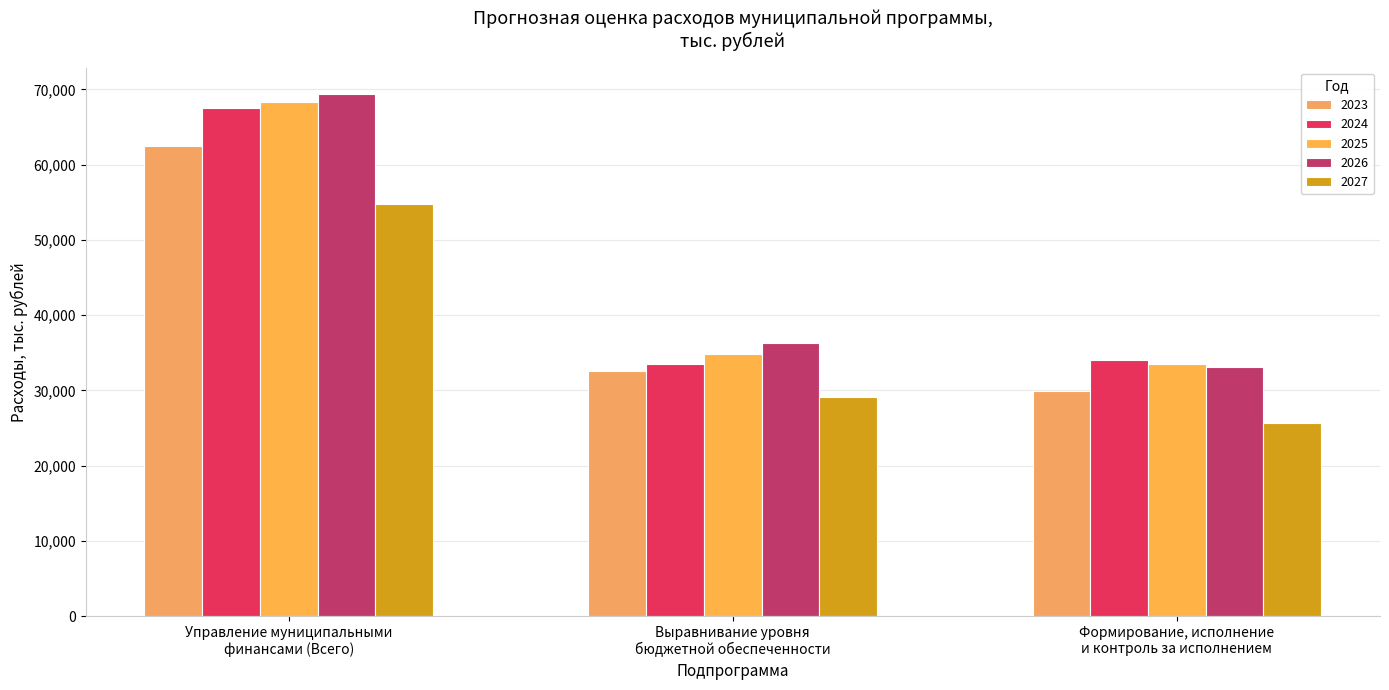

Are the bars grouped side by side (vs. stacked)?

Yes